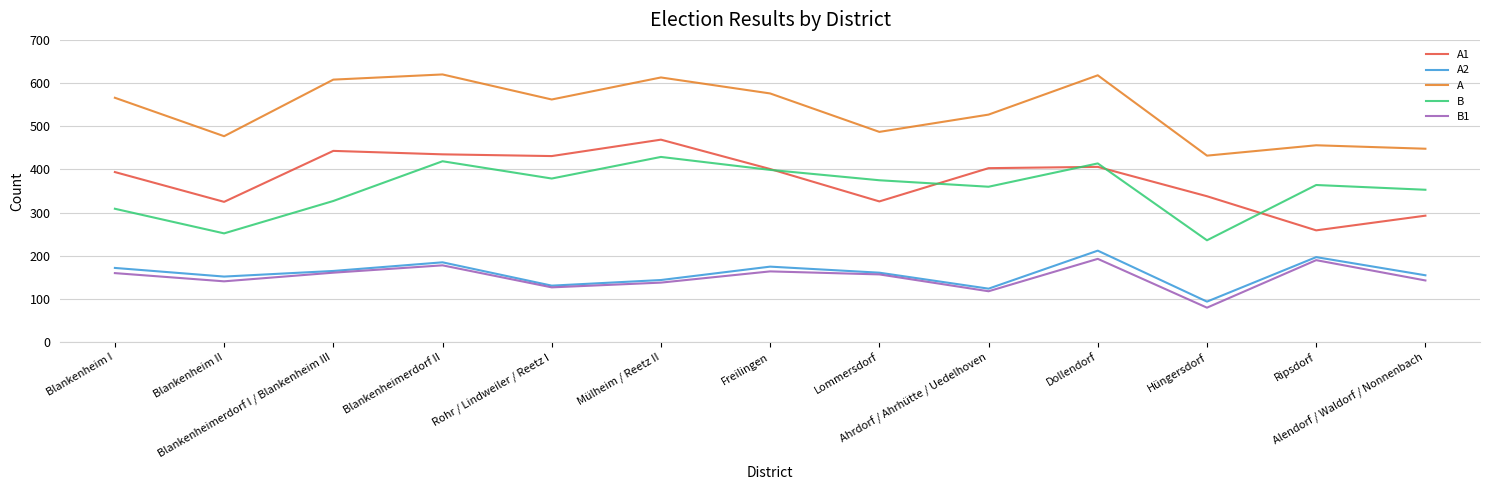

Which series changed the most between Freilingen and Ahrdorf / Ahrhütte / Uedelhoven?

A2